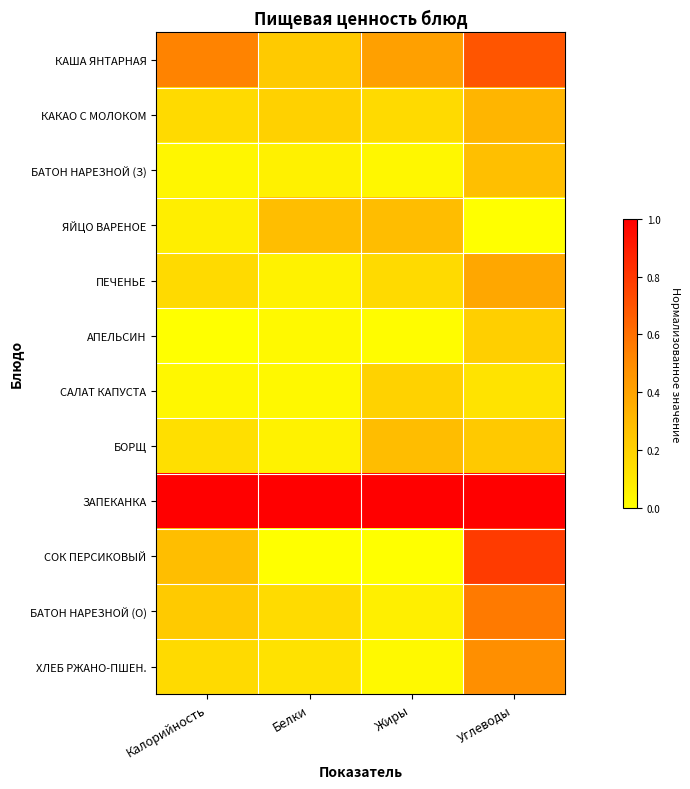

Reading left to right, extract all data points from this chart.

КАША ЯНТАРНАЯ: Калорийность=0.5	Белки=0.2	Жиры=0.4	Углеводы=0.7
КАКАО С МОЛОКОМ: Калорийность=0.2	Белки=0.2	Жиры=0.2	Углеводы=0.3
БАТОН НАРЕЗНОЙ (З): Калорийность=0.0	Белки=0.1	Жиры=0.0	Углеводы=0.3
ЯЙЦО ВАРЕНОЕ: Калорийность=0.1	Белки=0.3	Жиры=0.3	Углеводы=0.0
ПЕЧЕНЬЕ: Калорийность=0.2	Белки=0.1	Жиры=0.2	Углеводы=0.4
АПЕЛЬСИН: Калорийность=0.0	Белки=0.0	Жиры=0.0	Углеводы=0.2
САЛАТ КАПУСТА: Калорийность=0.0	Белки=0.0	Жиры=0.2	Углеводы=0.1
БОРЩ: Калорийность=0.1	Белки=0.1	Жиры=0.3	Углеводы=0.2
ЗАПЕКАНКА: Калорийность=1.0	Белки=1.0	Жиры=1.0	Углеводы=1.0
СОК ПЕРСИКОВЫЙ: Калорийность=0.3	Белки=0.0	Жиры=0.0	Углеводы=0.8
БАТОН НАРЕЗНОЙ (О): Калорийность=0.2	Белки=0.2	Жиры=0.1	Углеводы=0.6
ХЛЕБ РЖАНО-ПШЕН.: Калорийность=0.2	Белки=0.1	Жиры=0.0	Углеводы=0.5